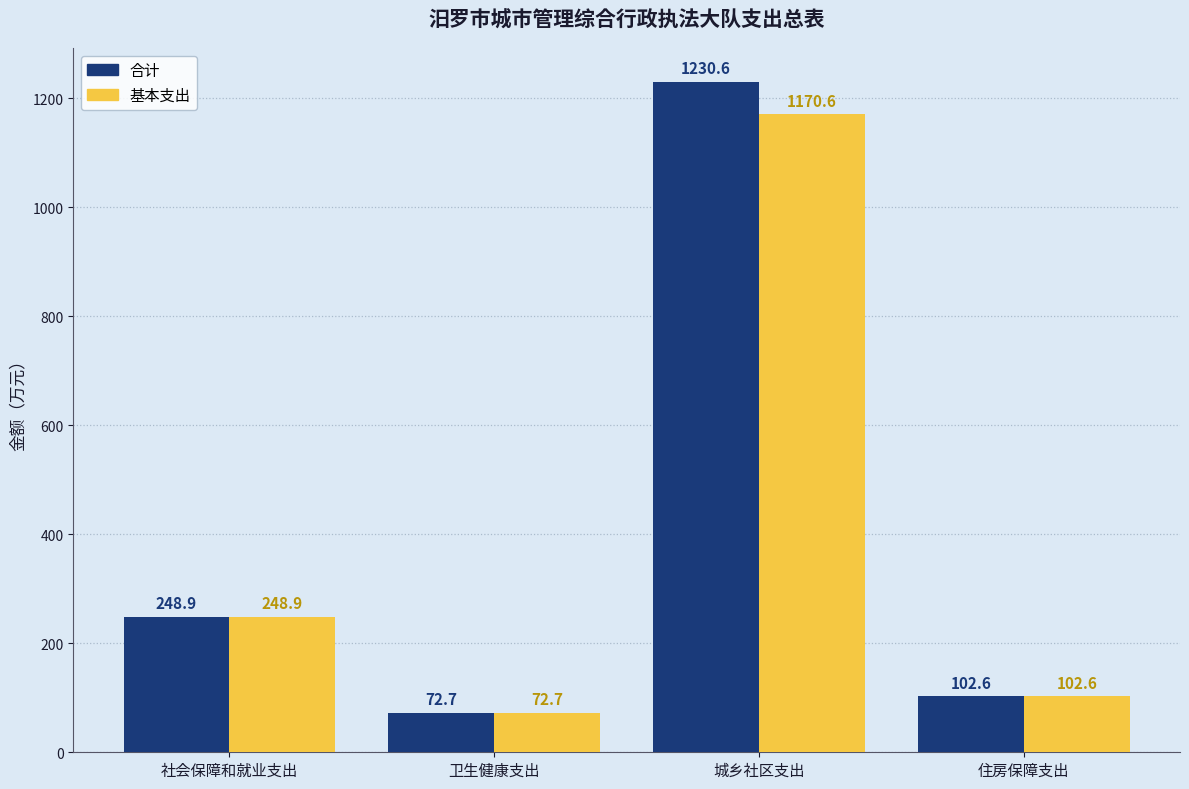

Reading left to right, list all the values displayed in this chart.

合计: 社会保障和就业支出=248.9	卫生健康支出=72.7	城乡社区支出=1230.6	住房保障支出=102.6
基本支出: 社会保障和就业支出=248.9	卫生健康支出=72.7	城乡社区支出=1170.6	住房保障支出=102.6